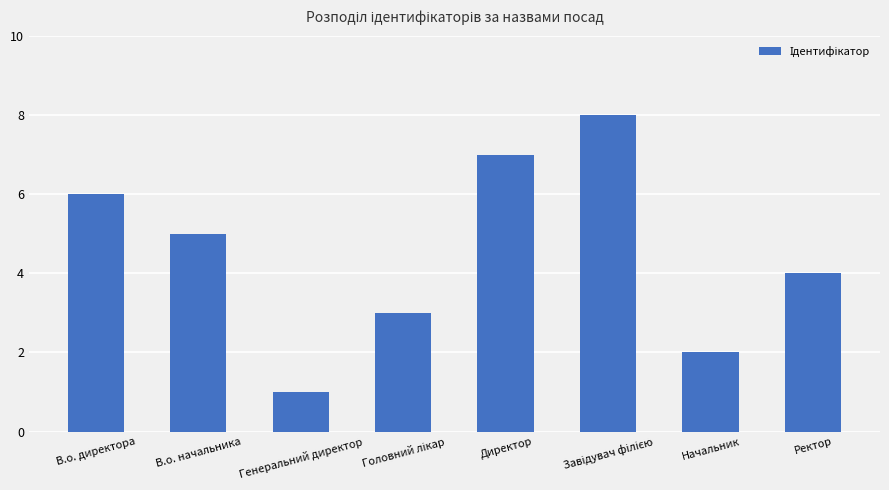

Which category has the lowest value across all series?

Генеральний директор